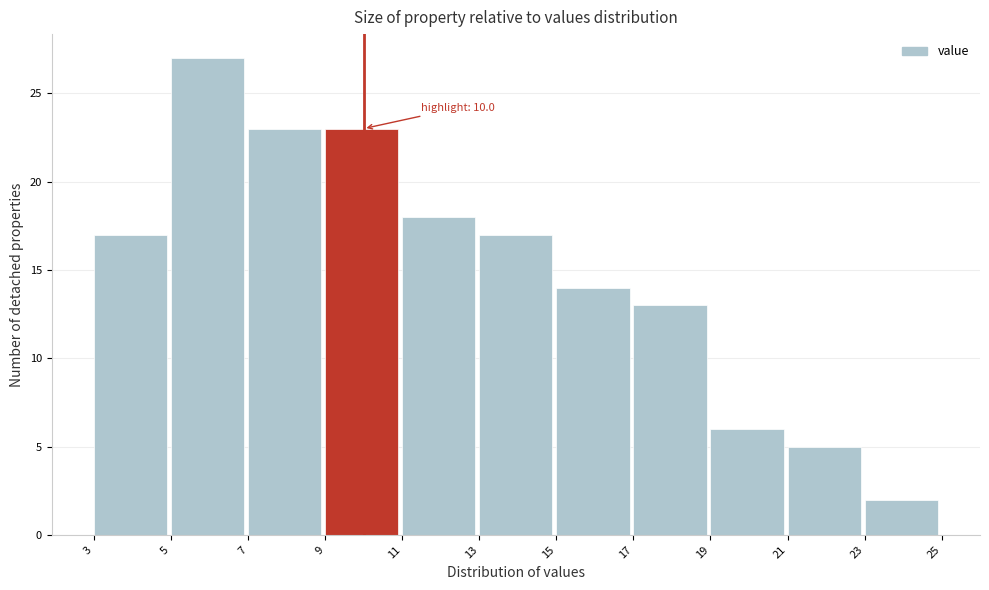

Over which range of the x-axis is the bar tallest?

5 to 7